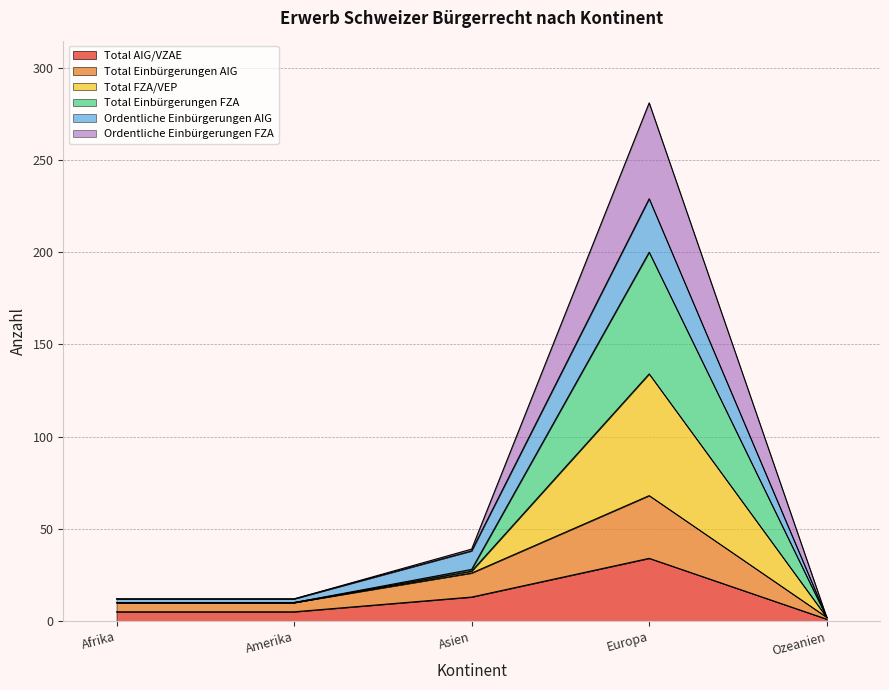

True or false: Ordentliche Einbürgerungen FZA and Total AIG/VZAE intersect in this chart.

False